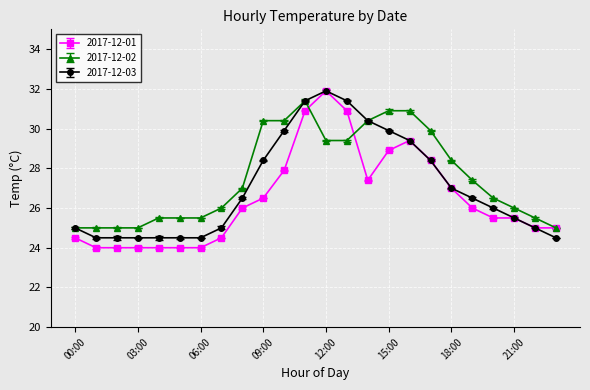

What is the difference between the maximum and minimum values in the 2017-12-03 series?

7.4